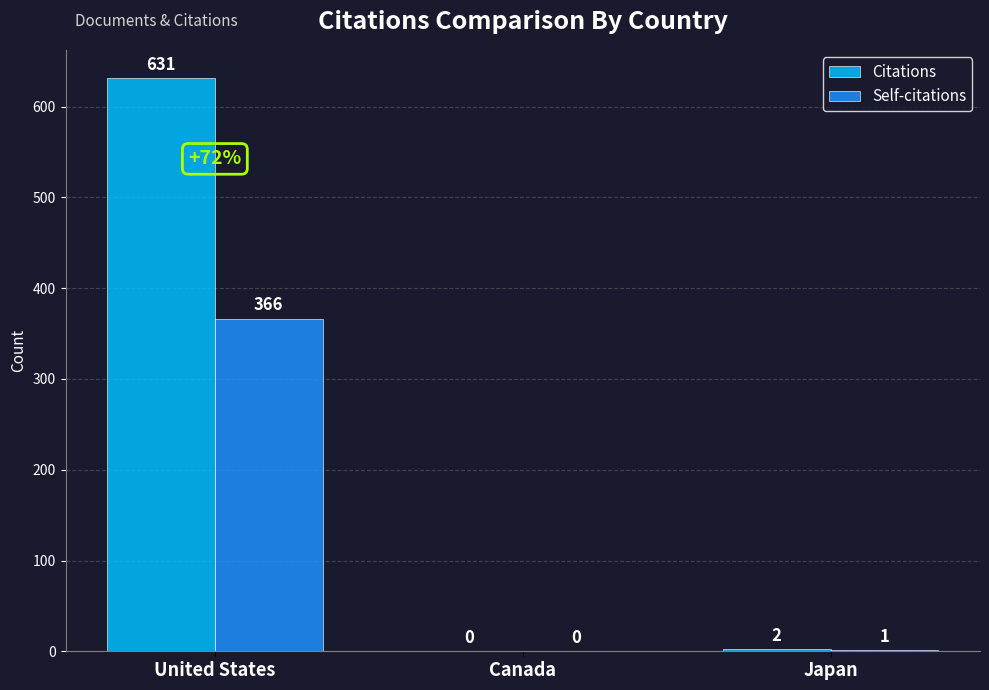

How many positive values does the Self-citations series have?

2